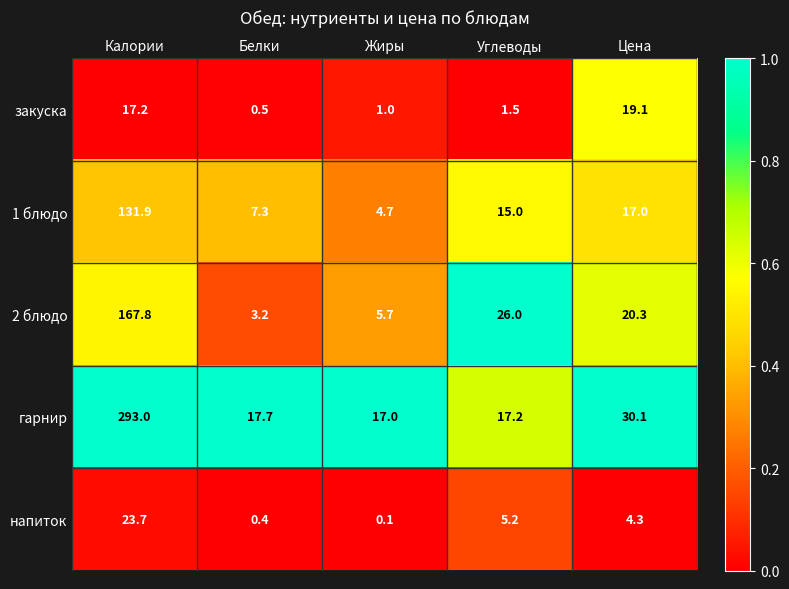

What is the difference between the 2 блюдо values at Жиры and Белки?

2.5